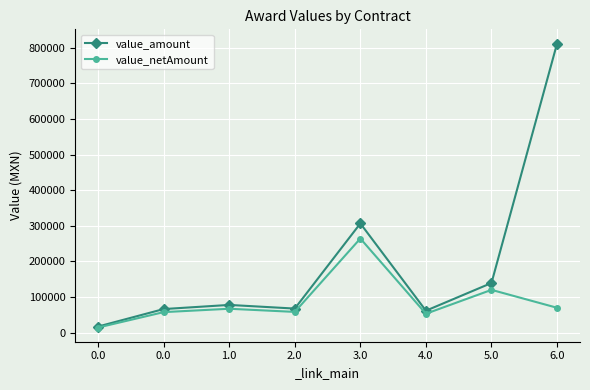

True or false: value_netAmount has a value of 23780.2 at 6.0.

False